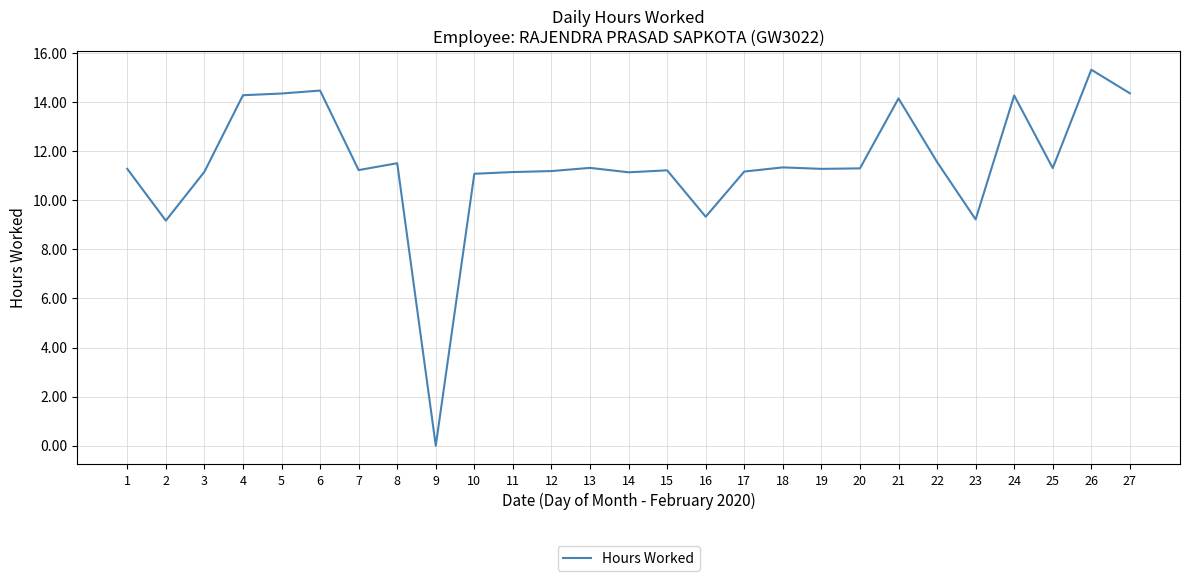

What is the average value?

11.5